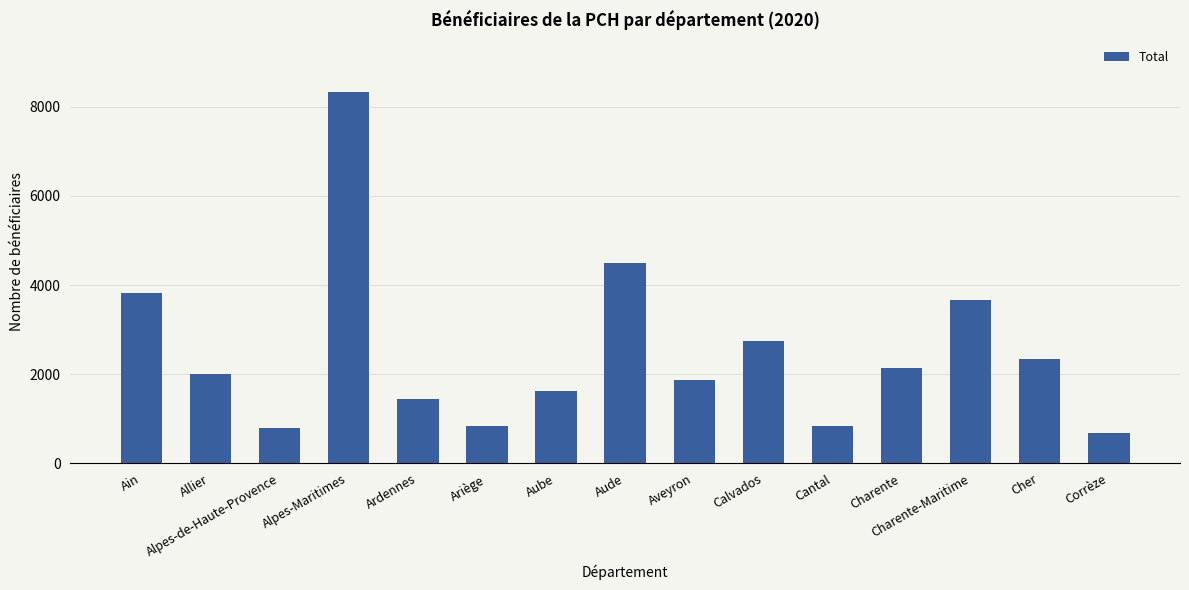

What is the sum of all values?

37666